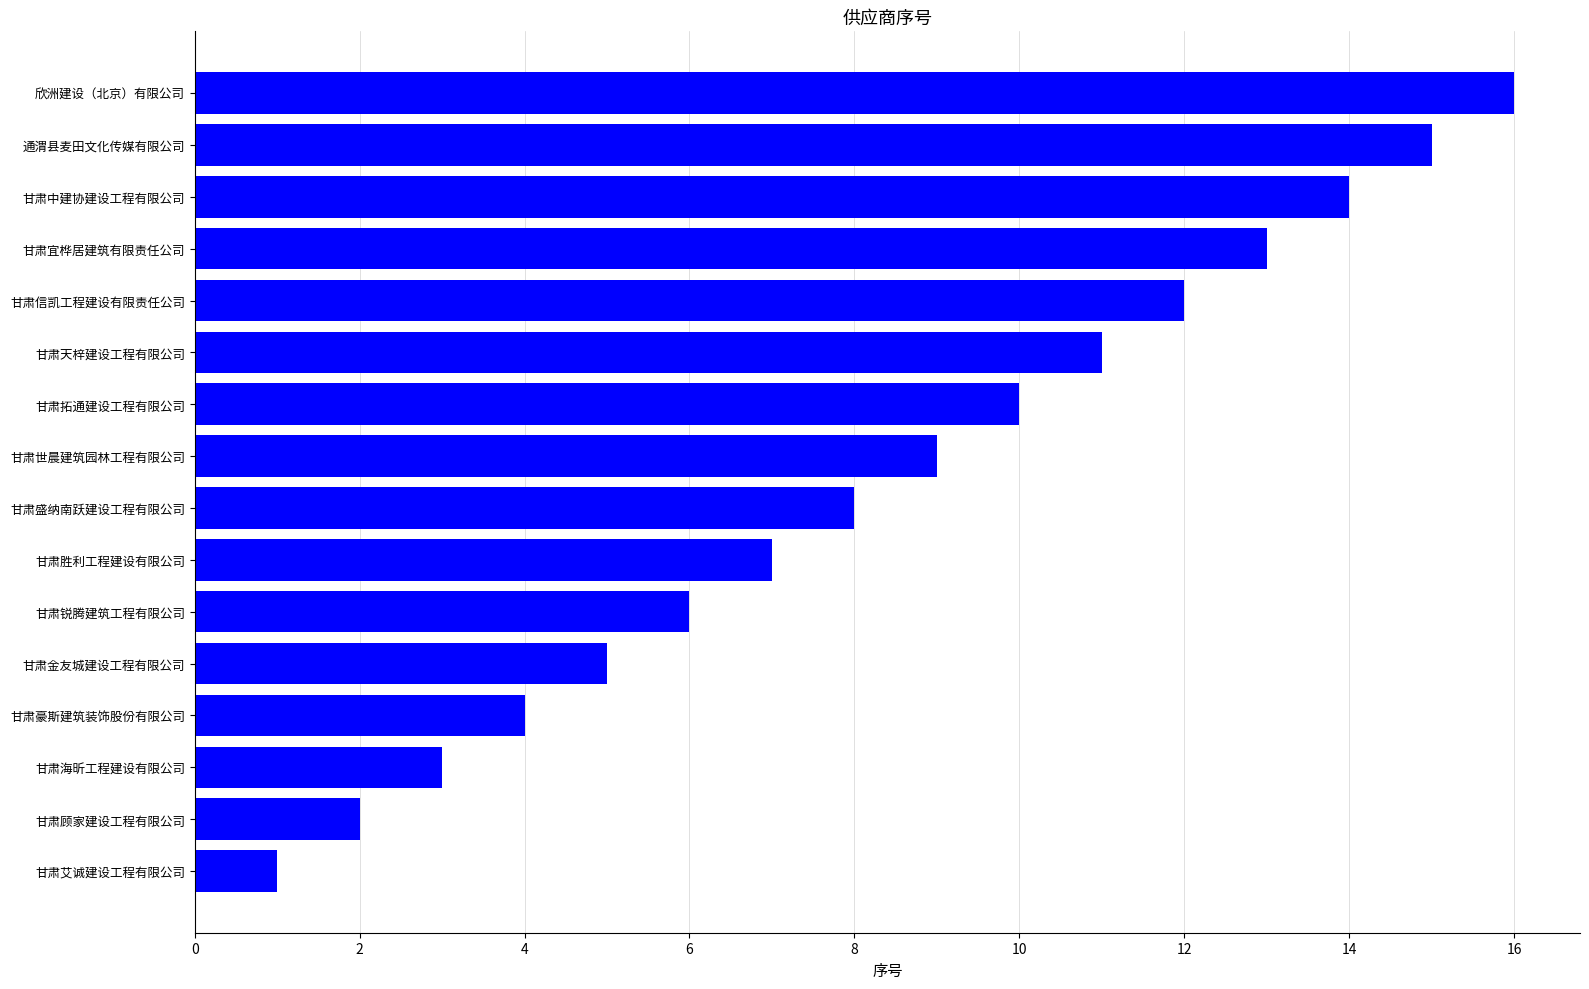

What is the label of the 14th bar from the top?

甘肃海昕工程建设有限公司